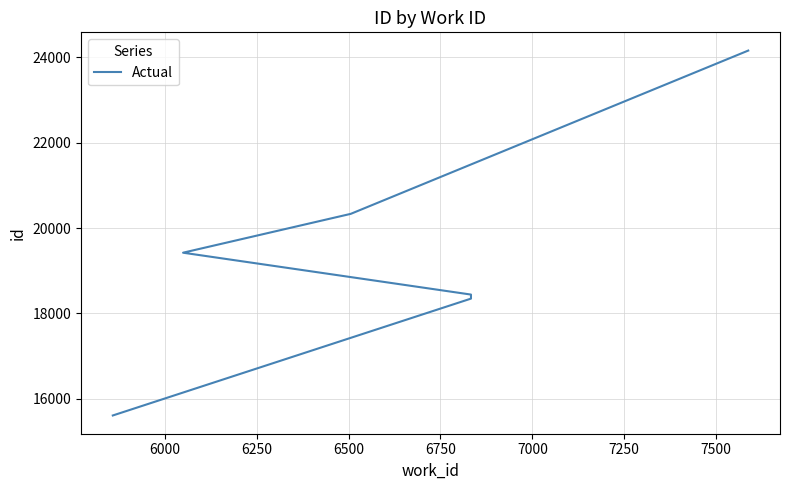

What is the average value?

19384